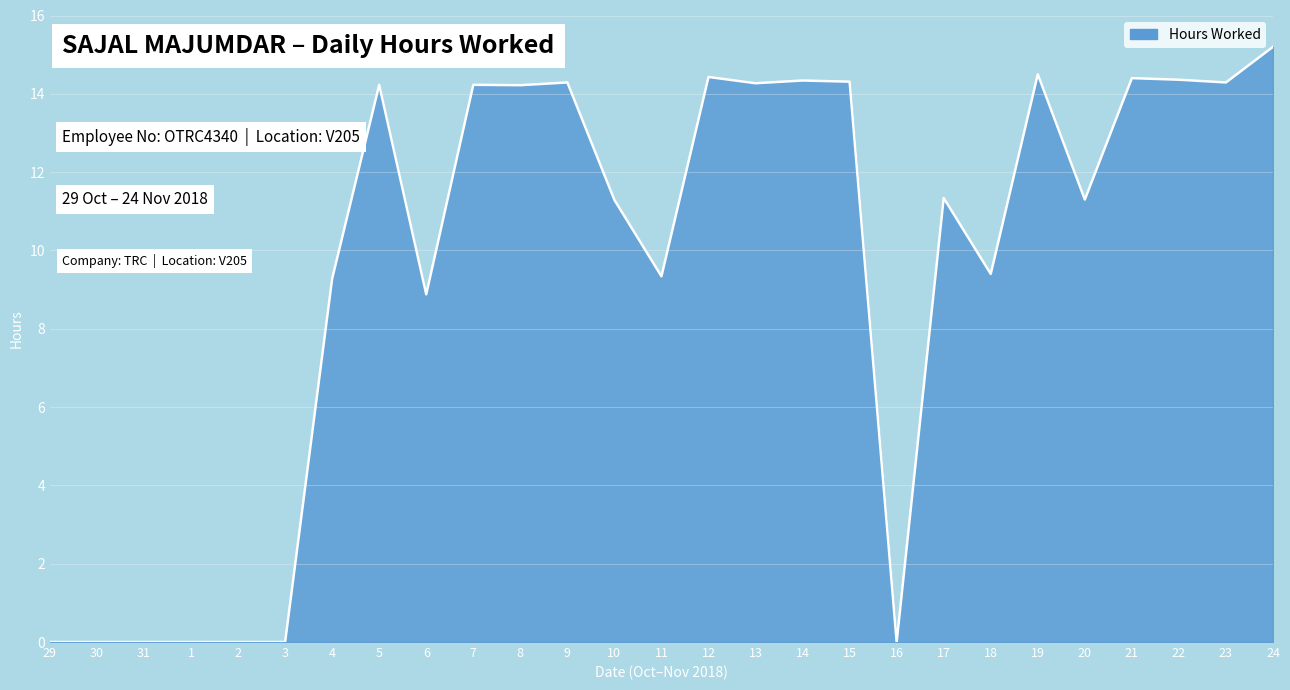

What is the difference between the maximum and minimum values?

15.2